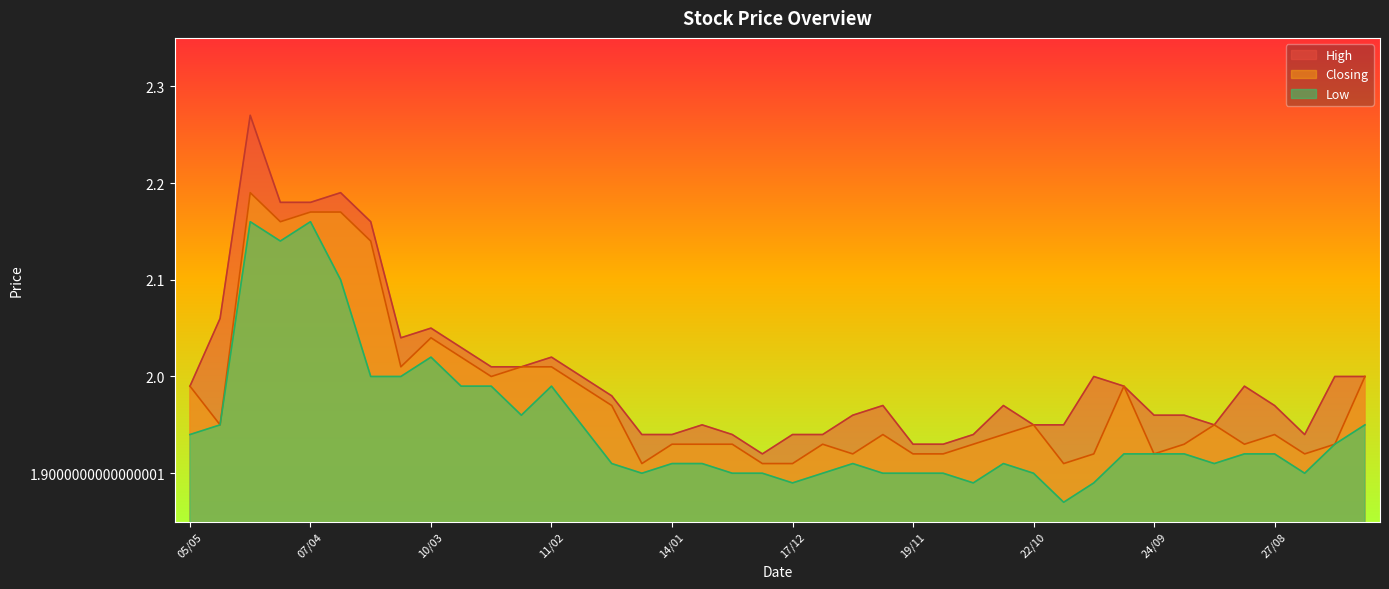

Which series has the largest range (max minus min)?

High